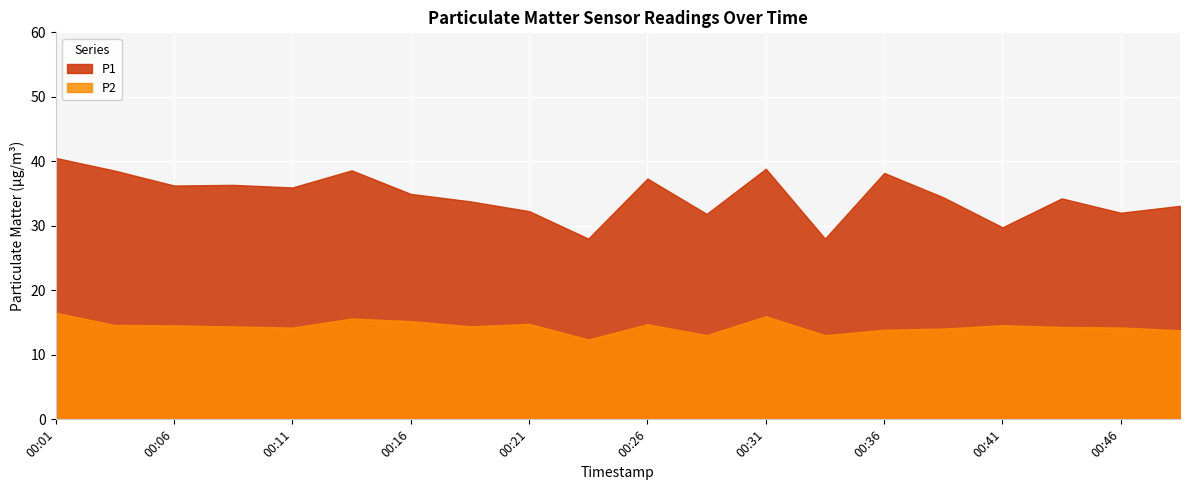

Between 00:31 and 00:36, which is larger?

00:31